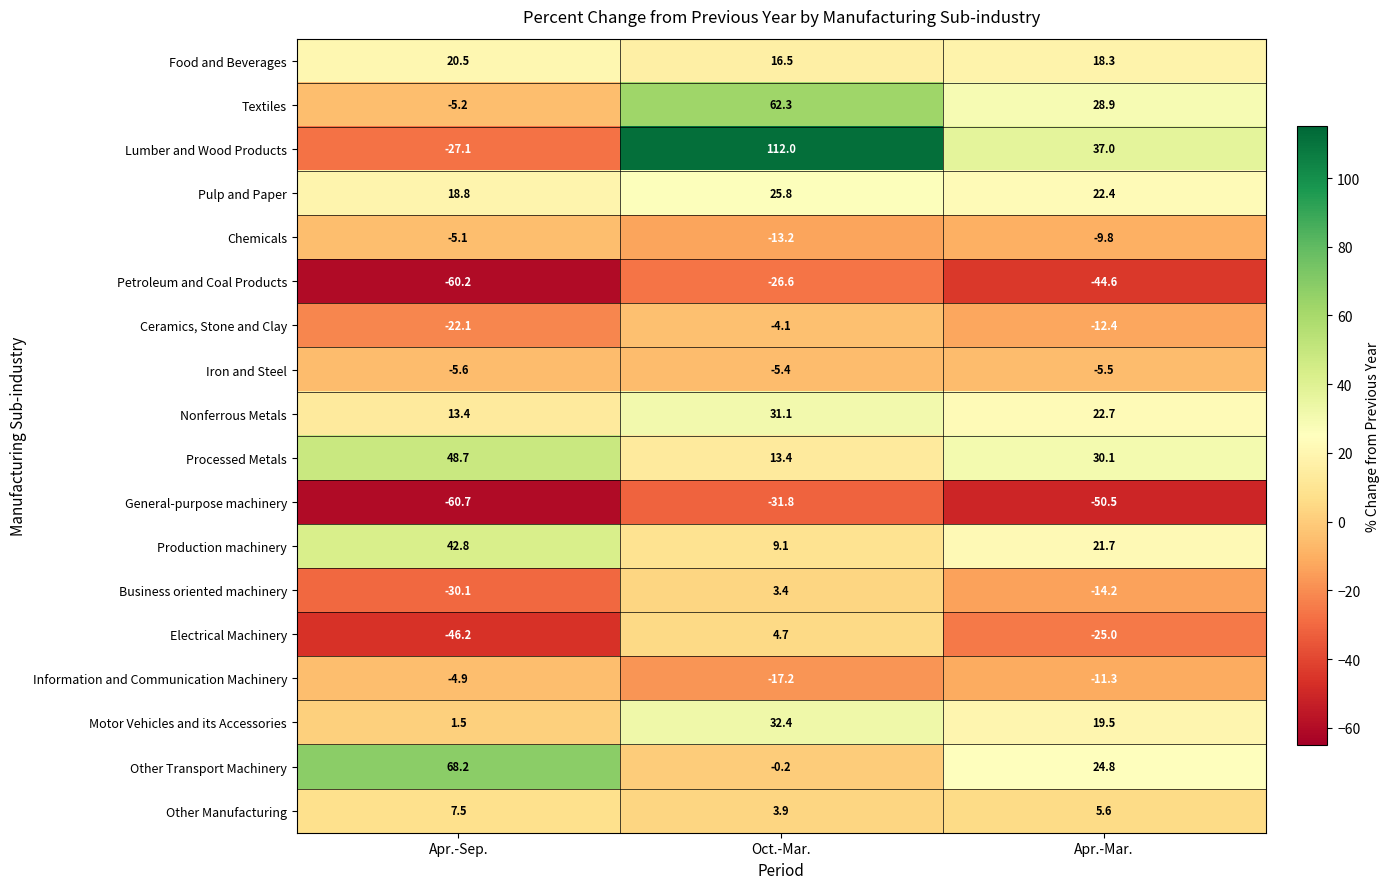

How many series are shown in this chart?

18